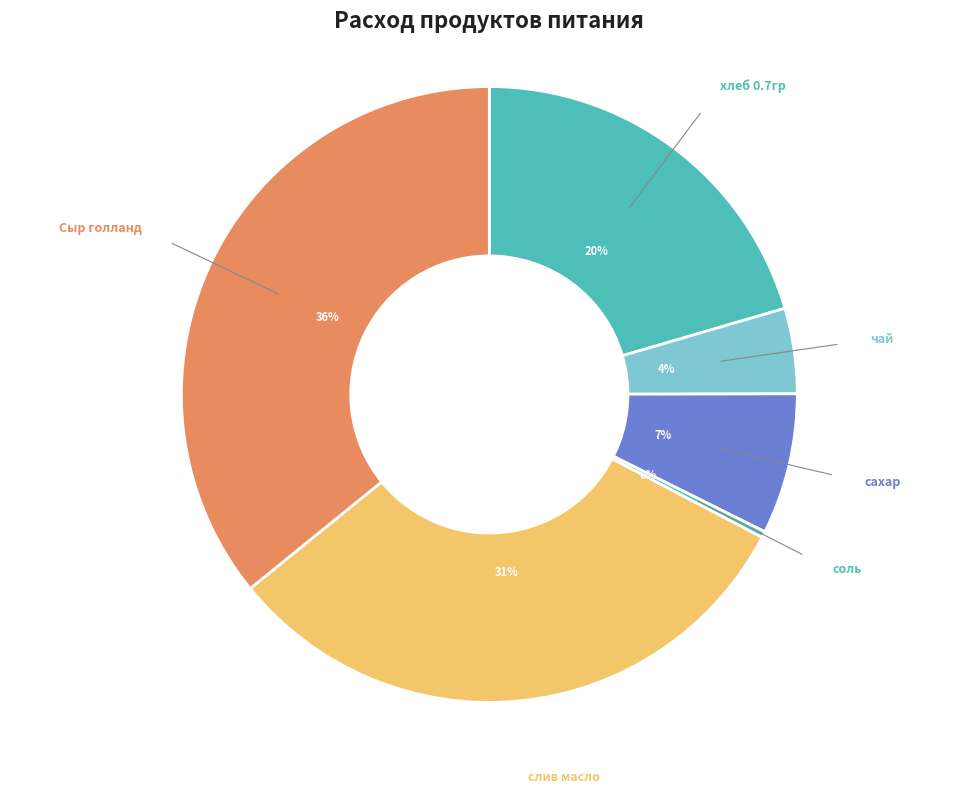

Count the number of slices in the pie.

6